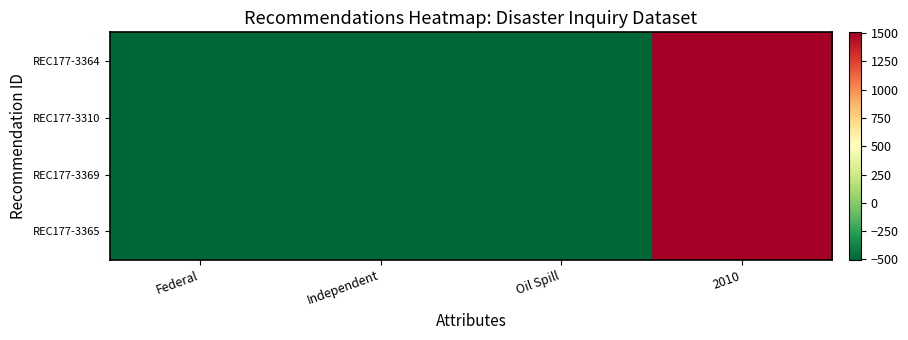

Which category has the lowest value across all series?

Federal